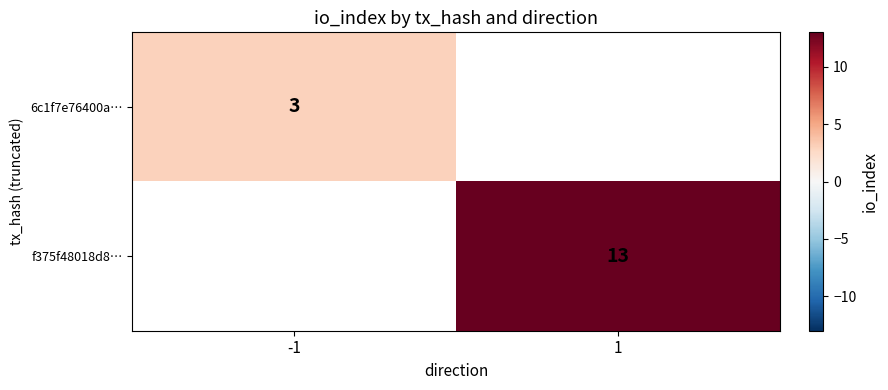

Is it true that f375f48018d8… equals 13 at 1?

True